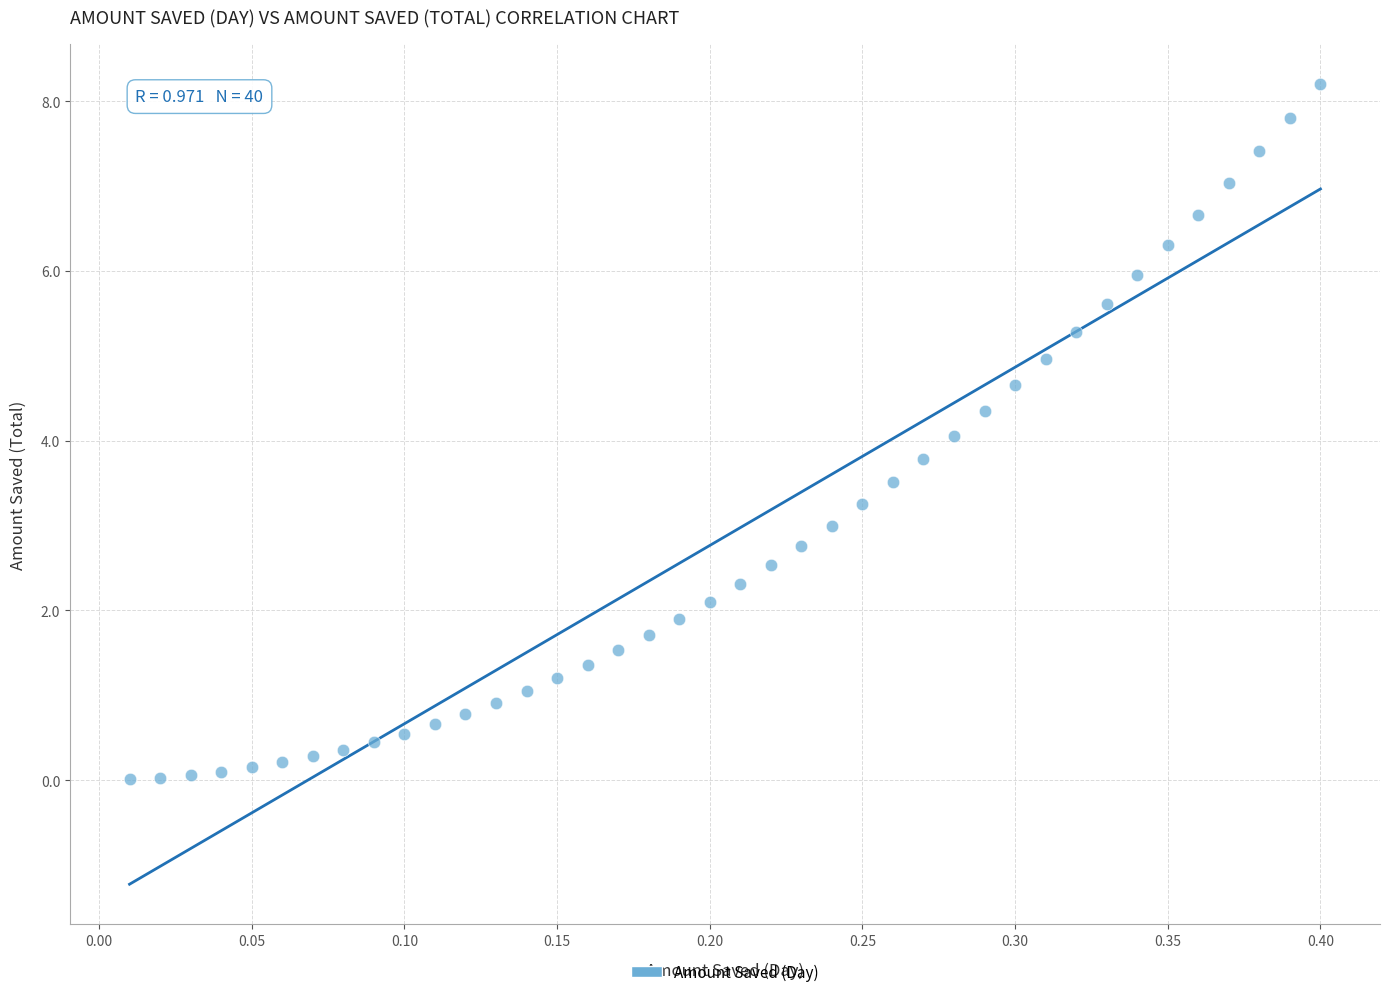

What is the range of Y values (max minus min)?

8.2